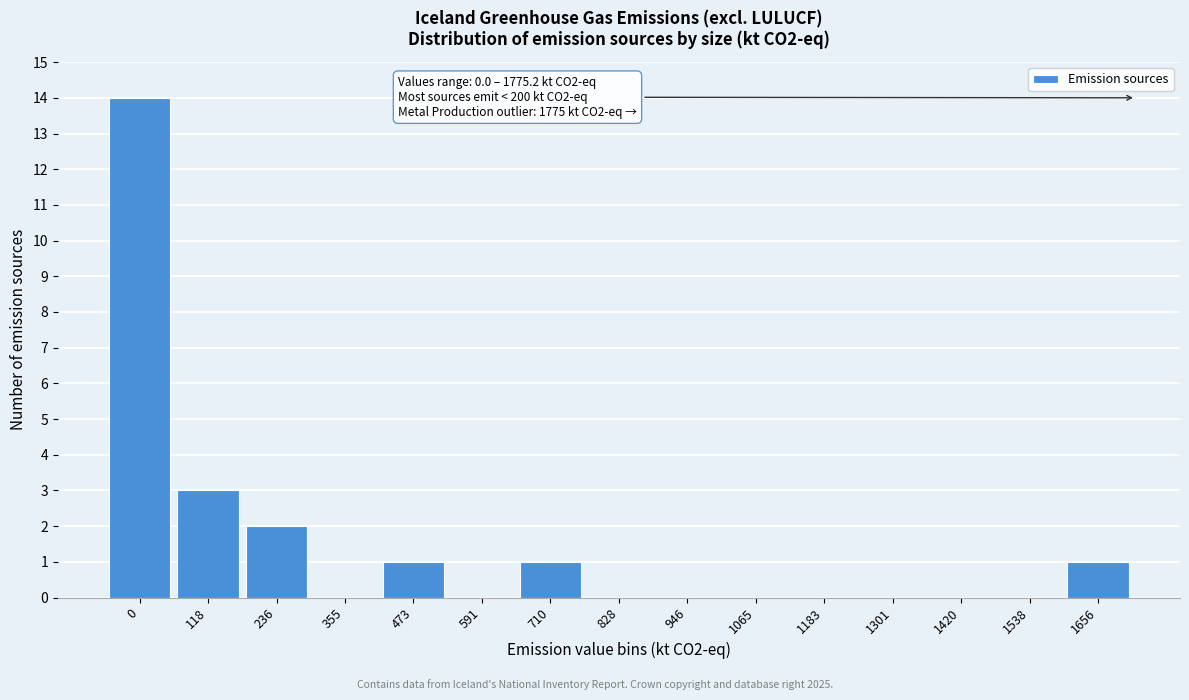

Reading right to left, what are all the values shown in this chart?

1656=1	1538=0	1420=0	1301=0	1183=0	1065=0	946=0	828=0	710=1	591=0	473=1	355=0	236=2	118=3	0=14